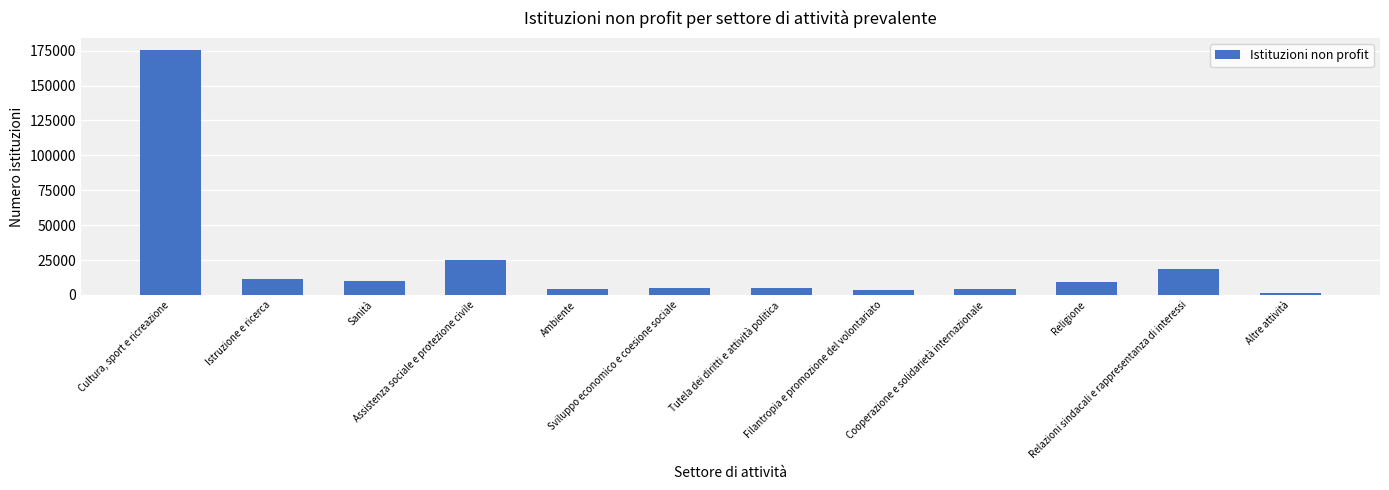

At which category does the chart reach its minimum across all series?

Altre attività